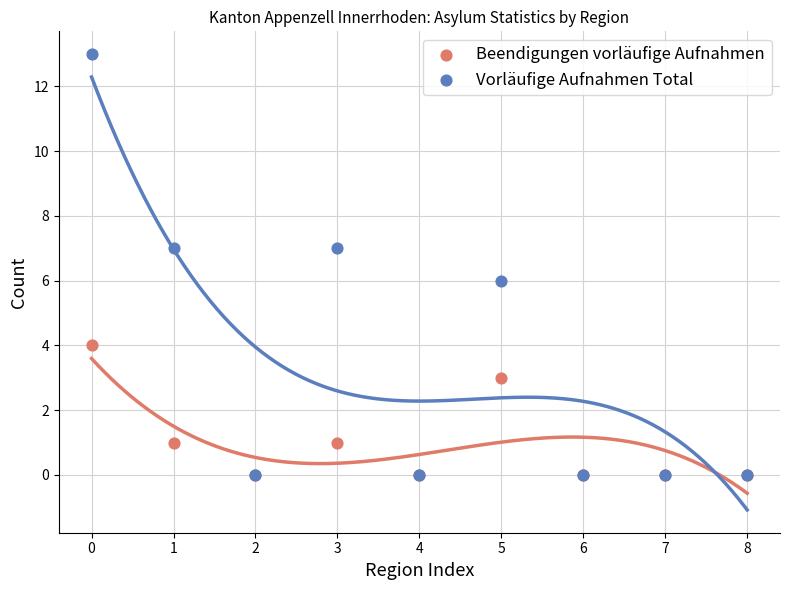

Which series reaches the minimum Y coordinate?

Beendigungen vorläufige Aufnahmen